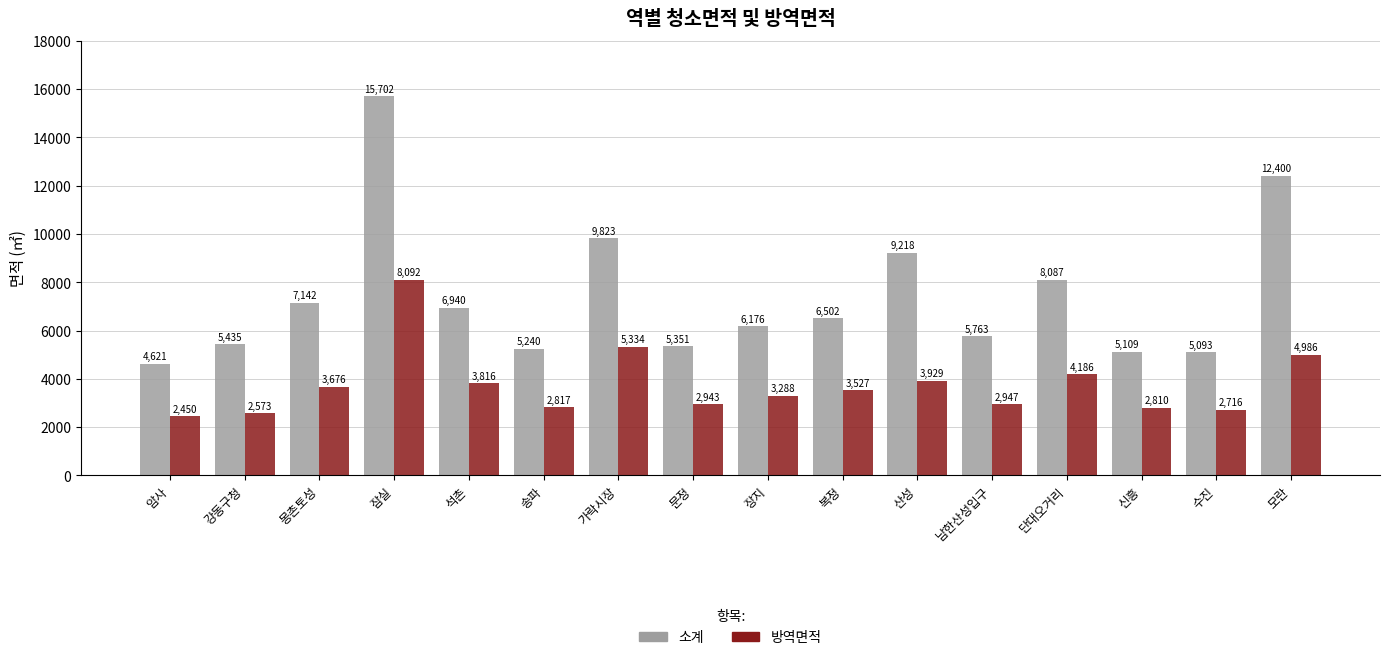

How many data points in 방역면적 are less than 3527?

8